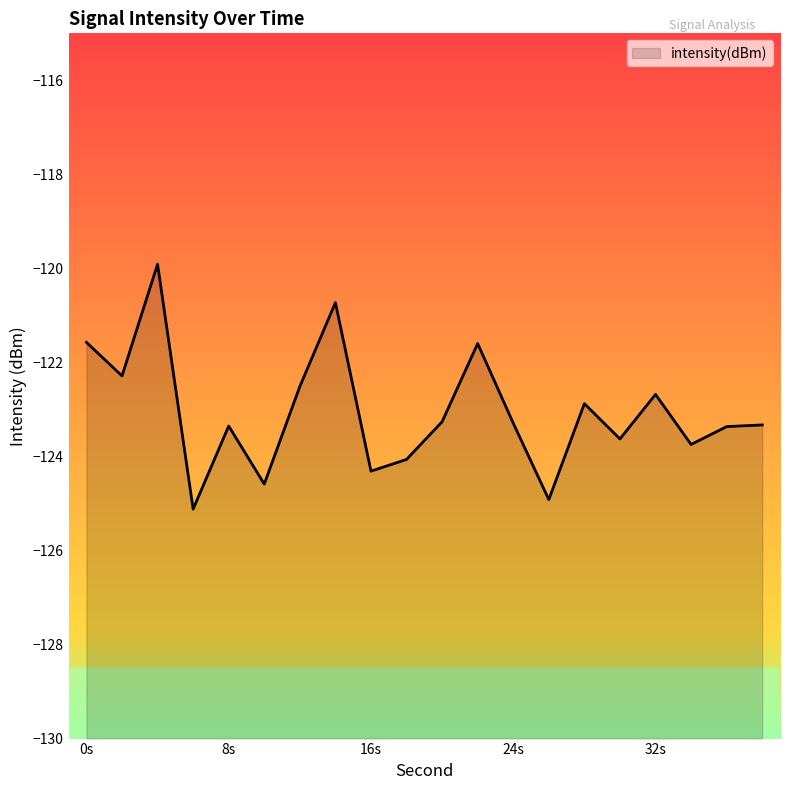

What is the difference between the maximum and minimum values?

5.2